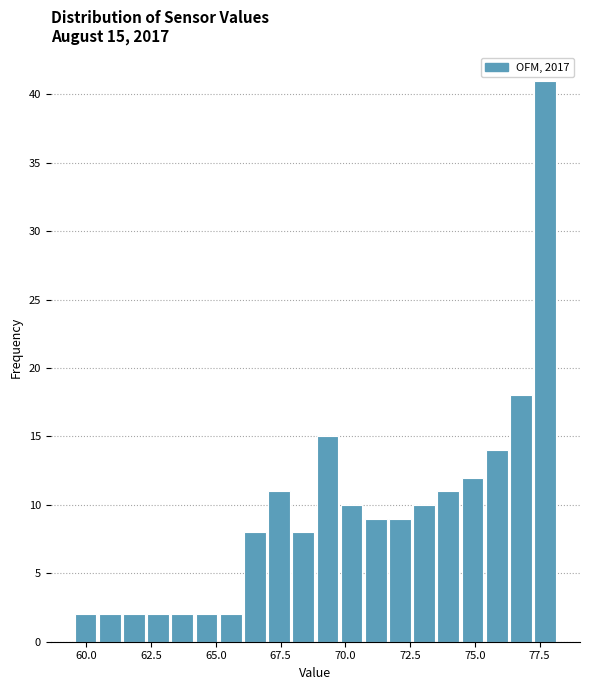

Around what value on the x-axis is the tallest bar? Give the approximate position of its centre, as read against the axis.

77.5